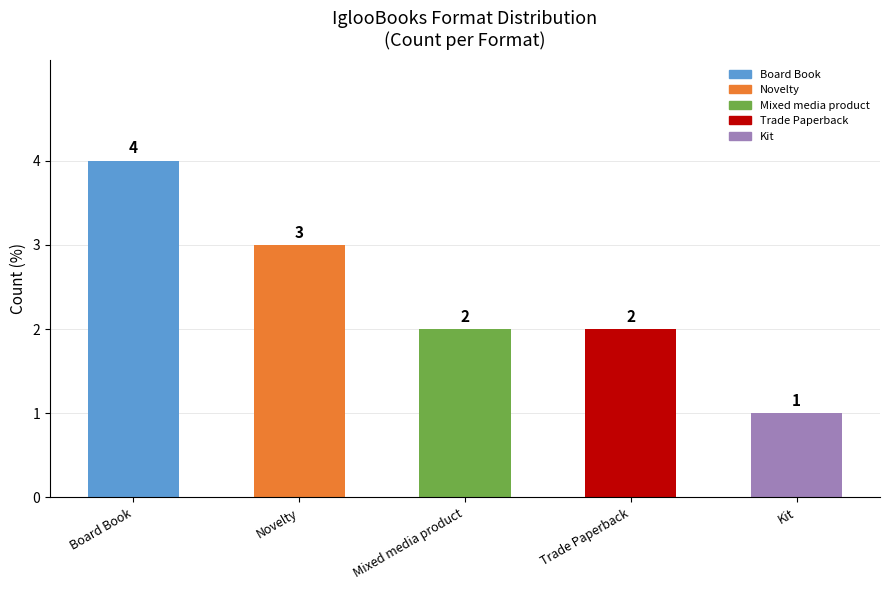

What is the difference between the maximum and minimum values?

3